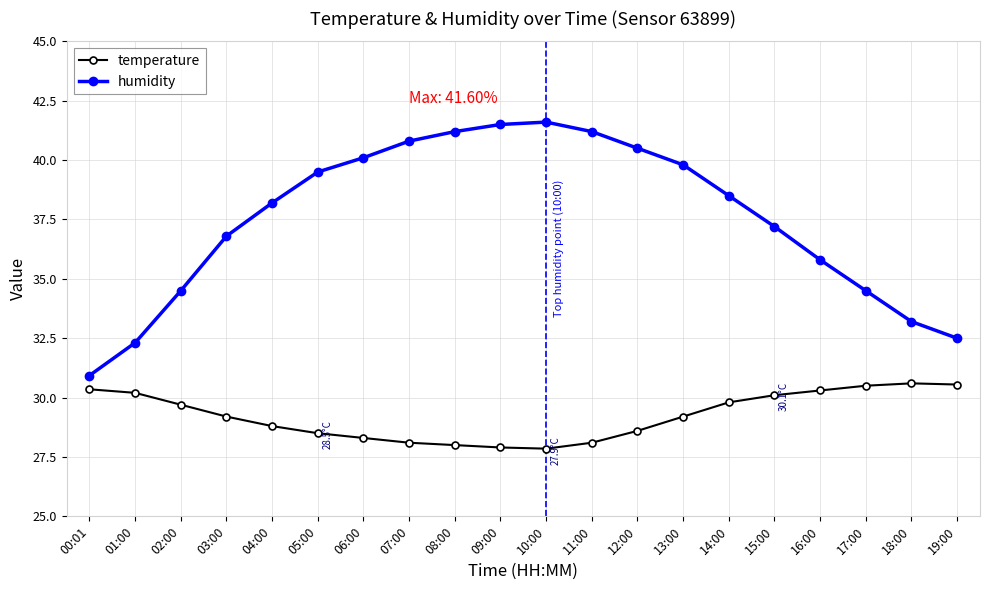

What is the sum of the humidity values at 16:00 and 02:00?

70.3